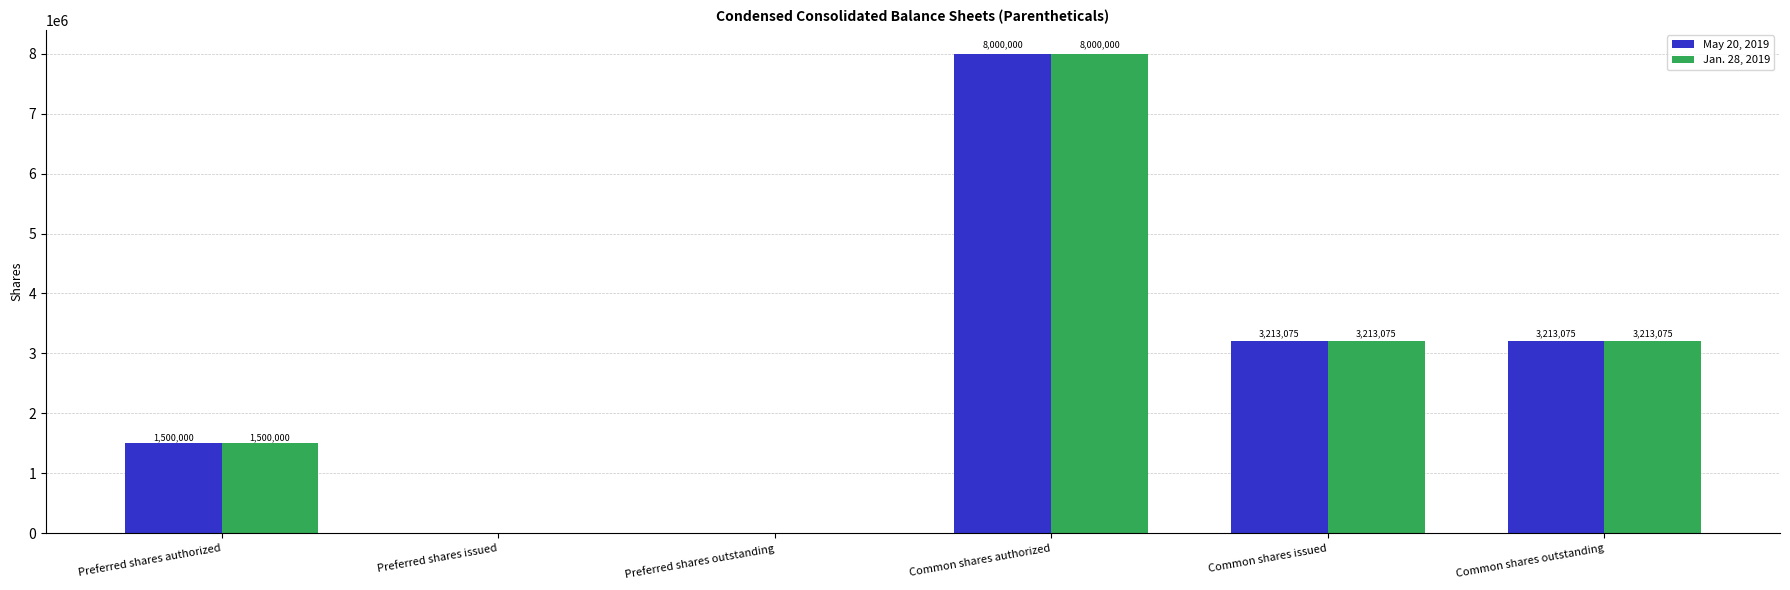

Are the bars horizontal?

No